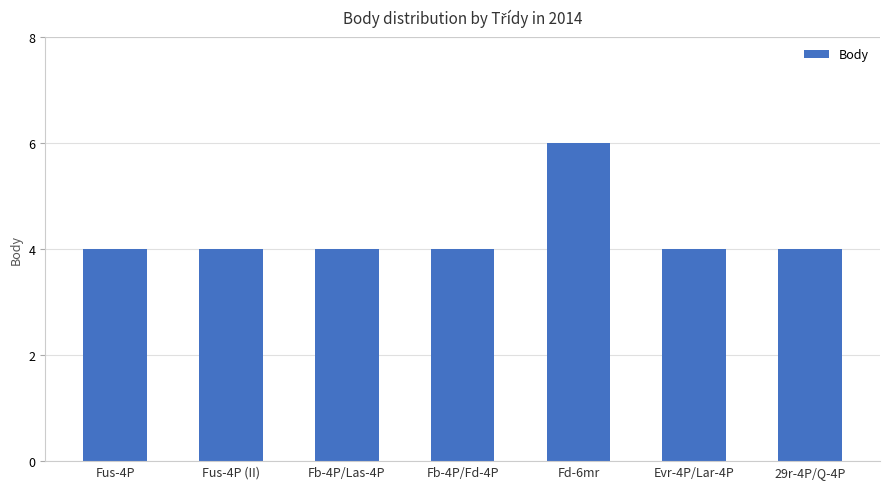

True or false: the data shows 3 at Fus-4P (II).

False